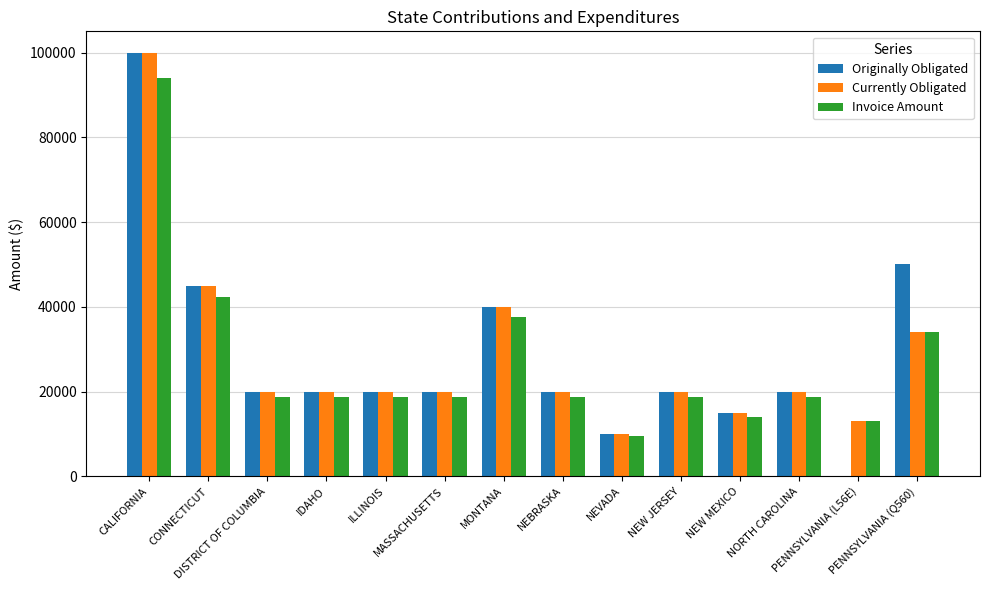

Reading left to right, transcribe all the data shown in this chart.

Originally Obligated: 100000.0	45000.0	20000.0	20000.0	20000.0	20000.0	40000.0	20000.0	10000.0	20000.0	15000.0	20000.0	0.0	50000.0
Currently Obligated: 100000.0	45000.0	20000.2	20000.0	20000.0	20000.0	40000.0	20000.0	10000.0	20000.0	15000.0	20000.0	13024.2	34000.0
Invoice Amount: 94048.4	42321.8	18809.7	18809.7	18809.7	18809.7	37619.4	18809.7	9404.8	18809.7	14107.3	18809.7	13024.2	34000.0